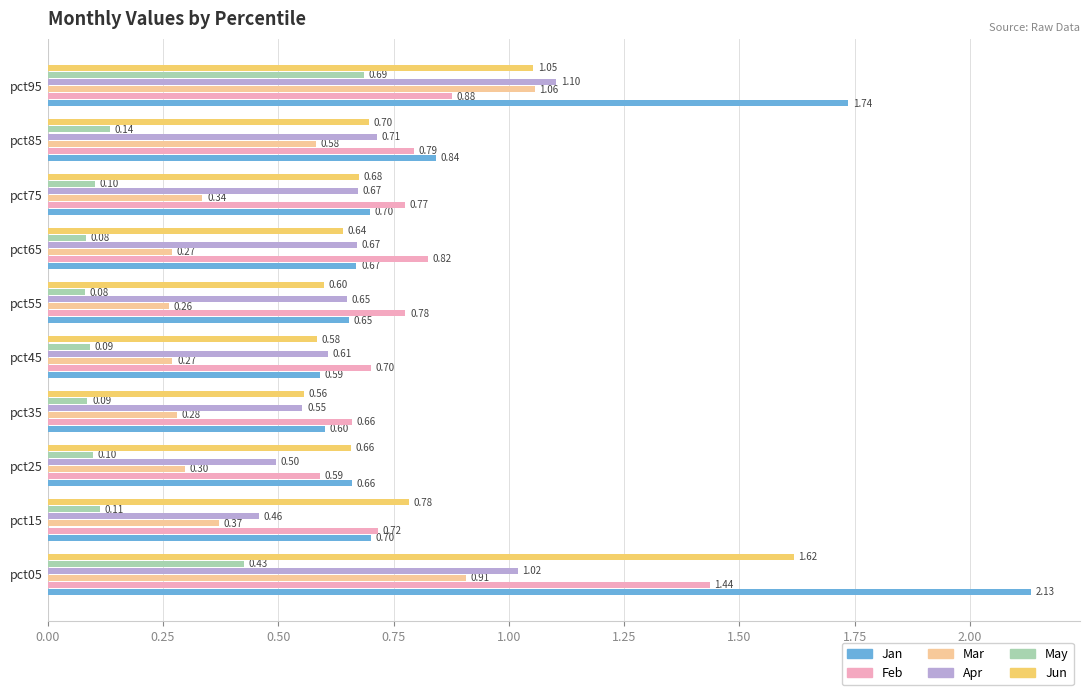

What is the difference between the second highest and second lowest values in the Apr series?

0.5